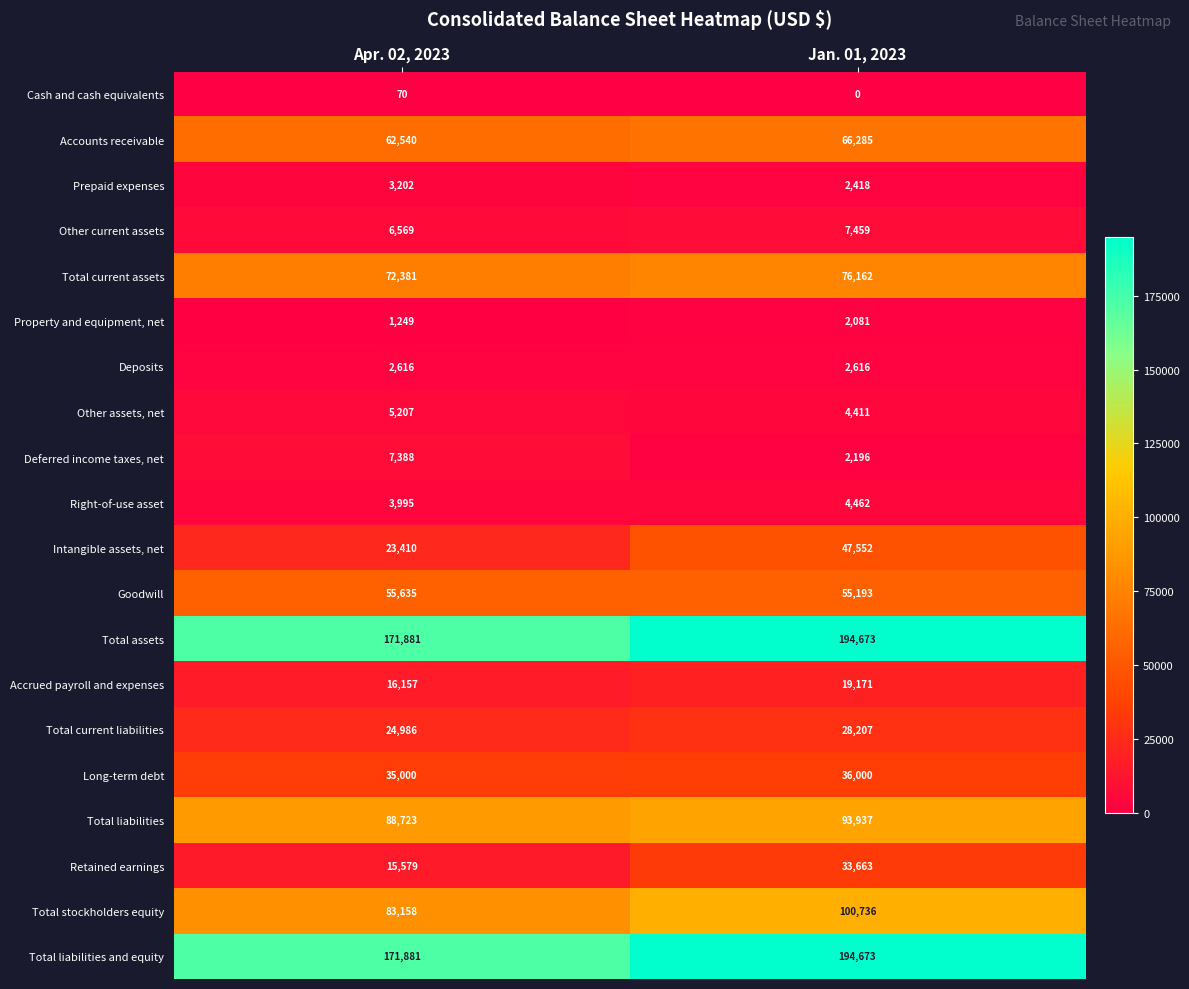

Read the Total assets value at Apr. 02, 2023, to the nearest 10.

171880